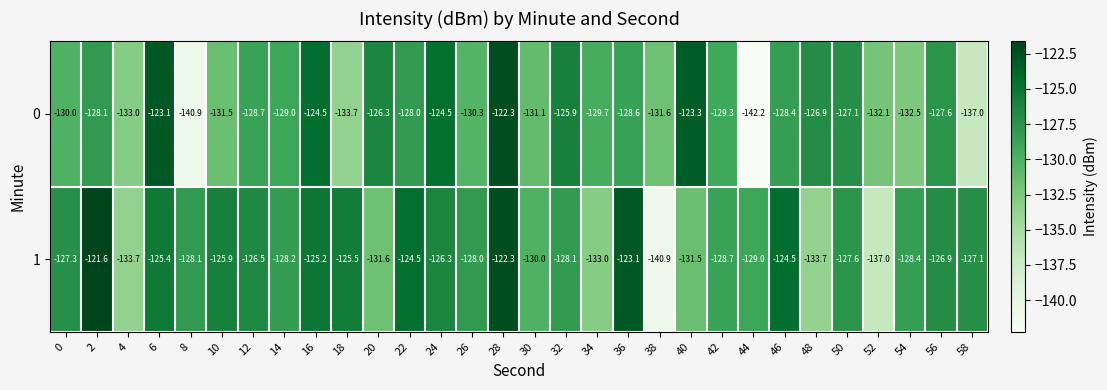

What is the minimum value for 0?

-142.2